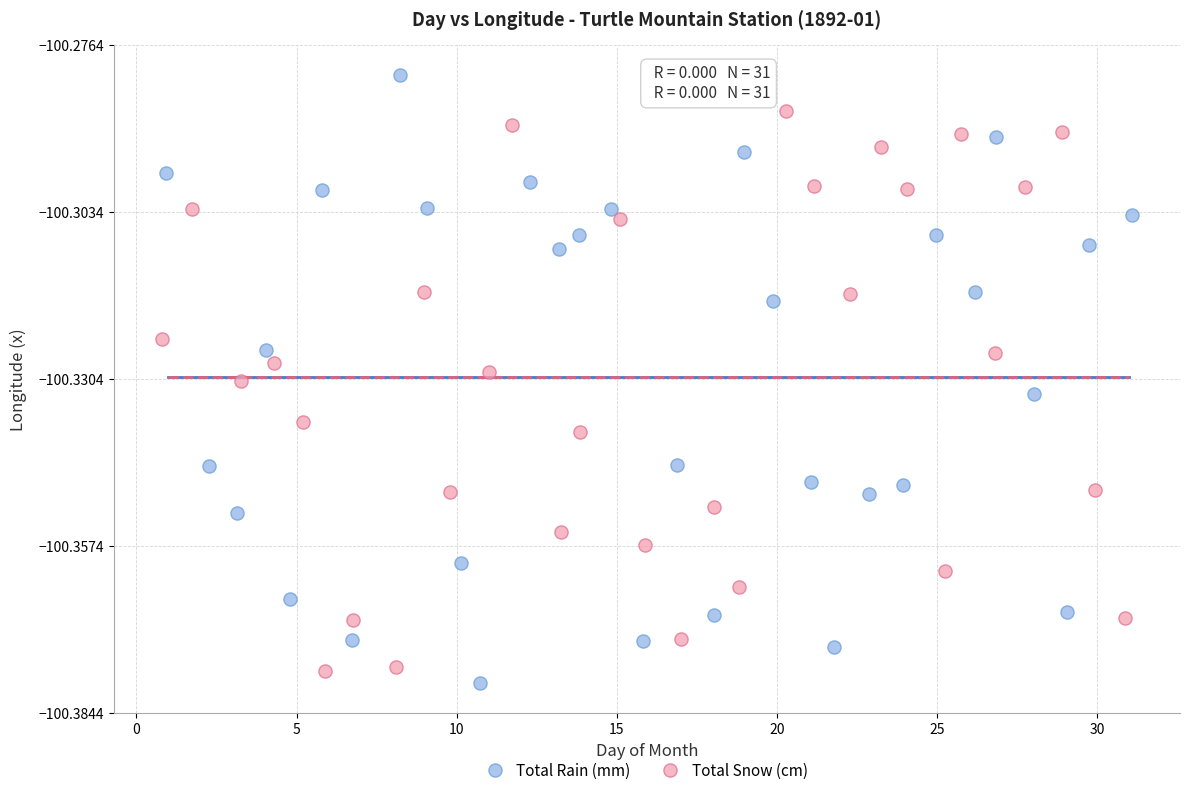

Which series reaches the maximum Y coordinate?

Total Rain (mm)